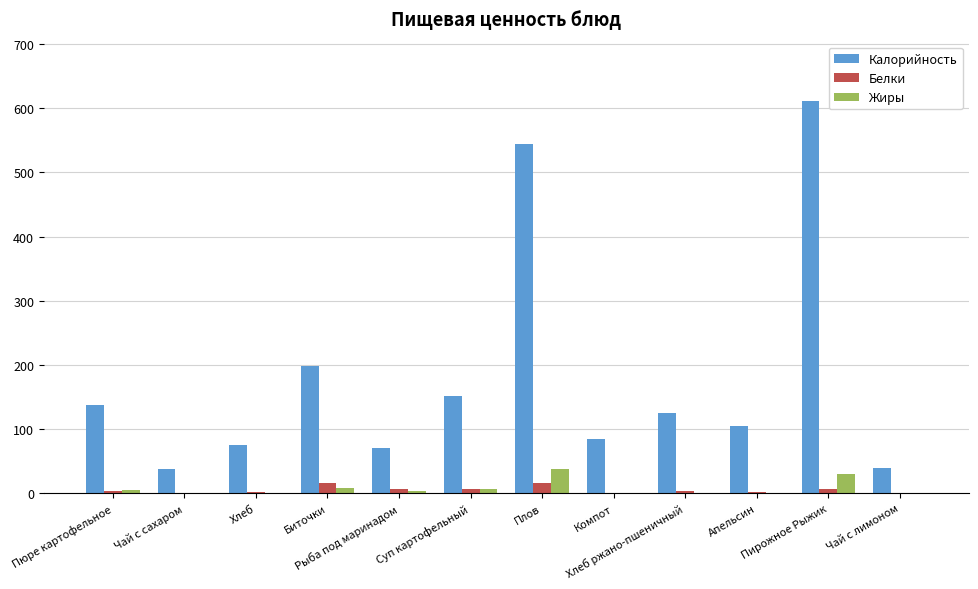

What is the maximum value for Жиры?

37.6